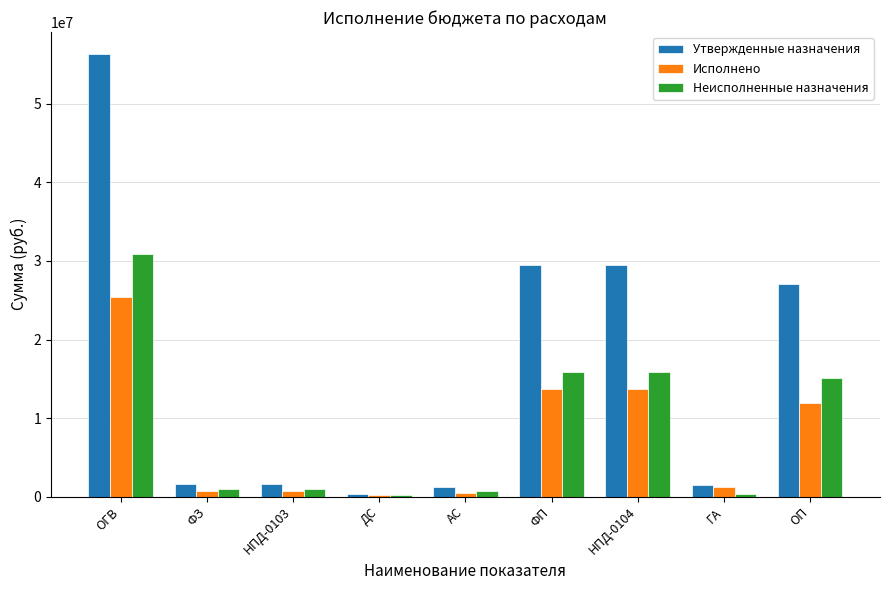

What is the sum of the Неисполненные назначения values at ОП and АС?

15801962.6